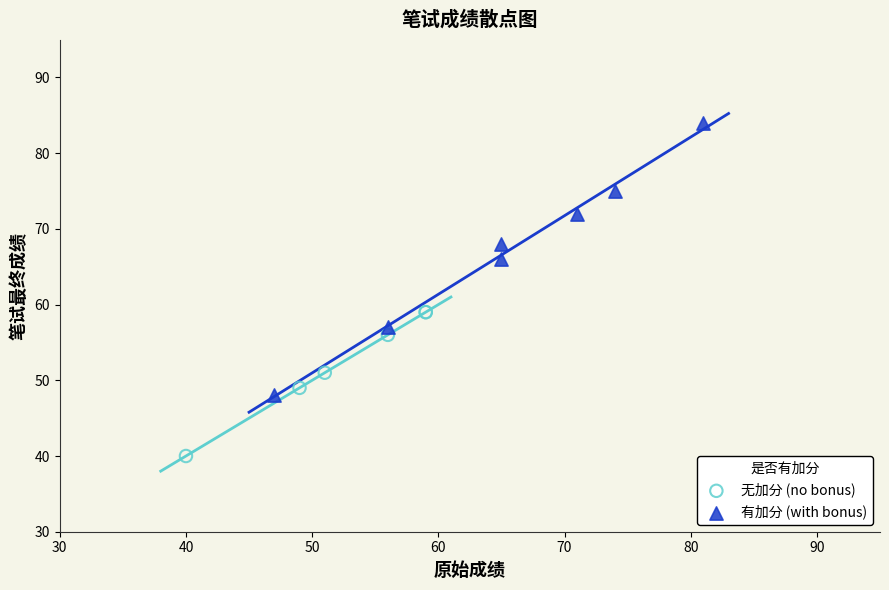

Which series has the widest spread of Y values?

有加分 (with bonus)